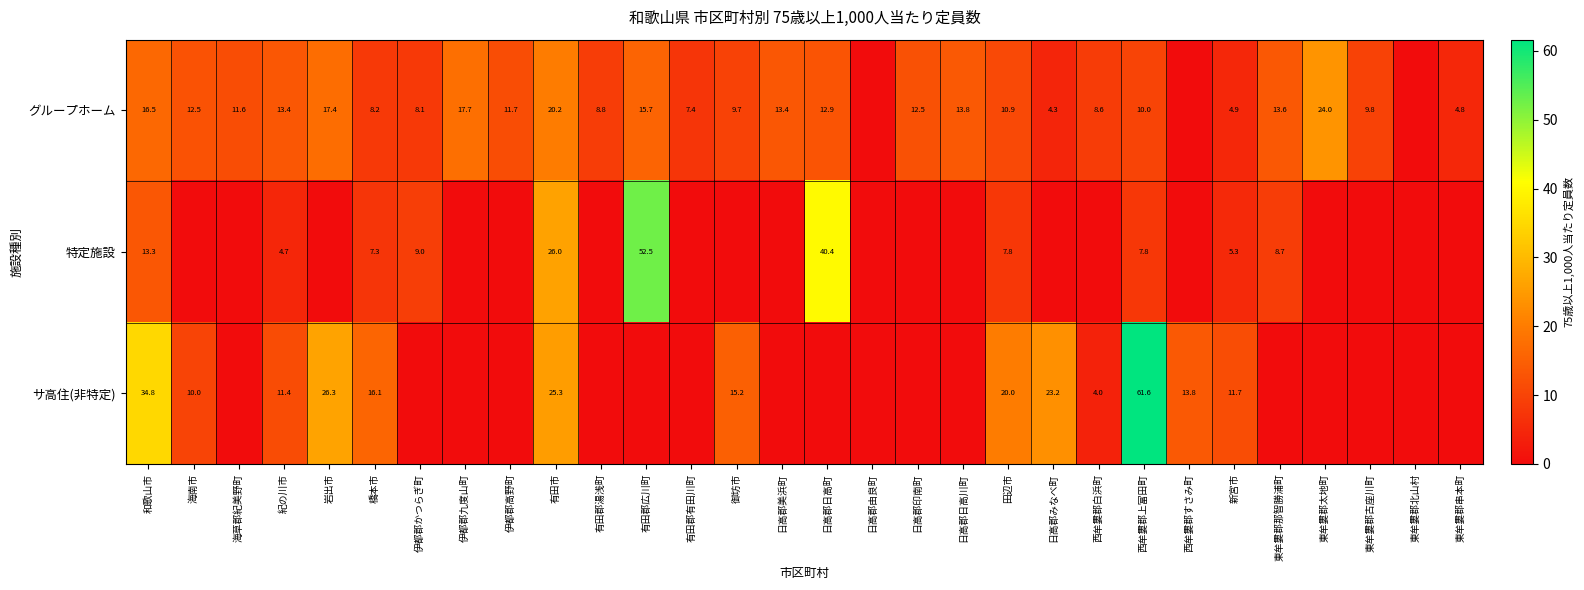

The value of グループホーム at 西牟婁郡上富田町 is 10.0. True or false?

True